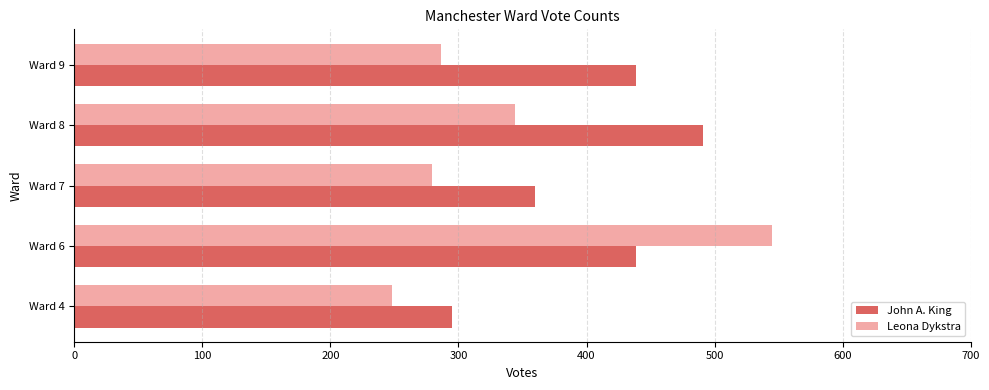

At which label is Leona Dykstra closest to 396?

Ward 8